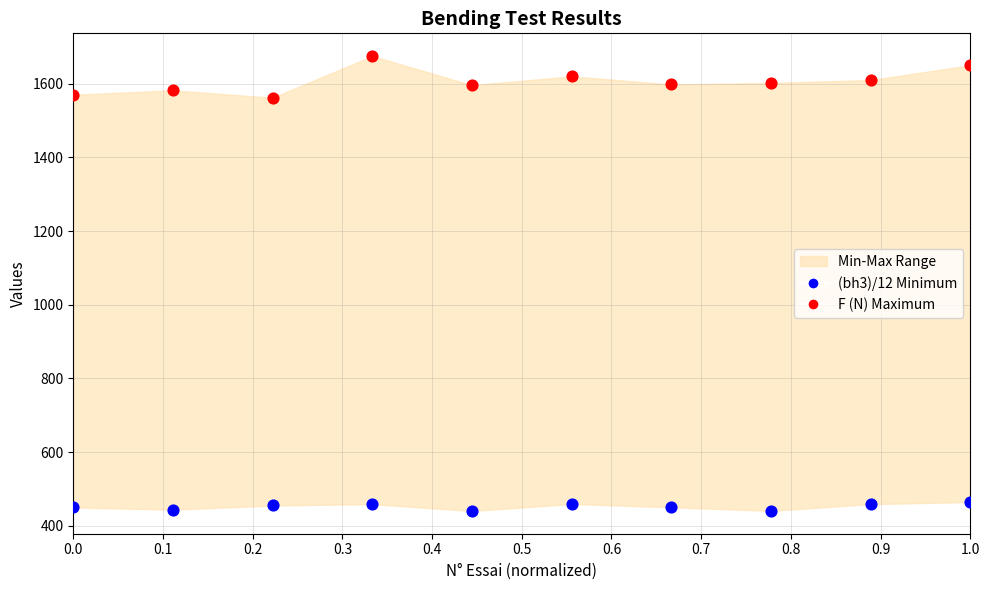

Across all data points, what is the range of Y values (max minus min)?

1234.6